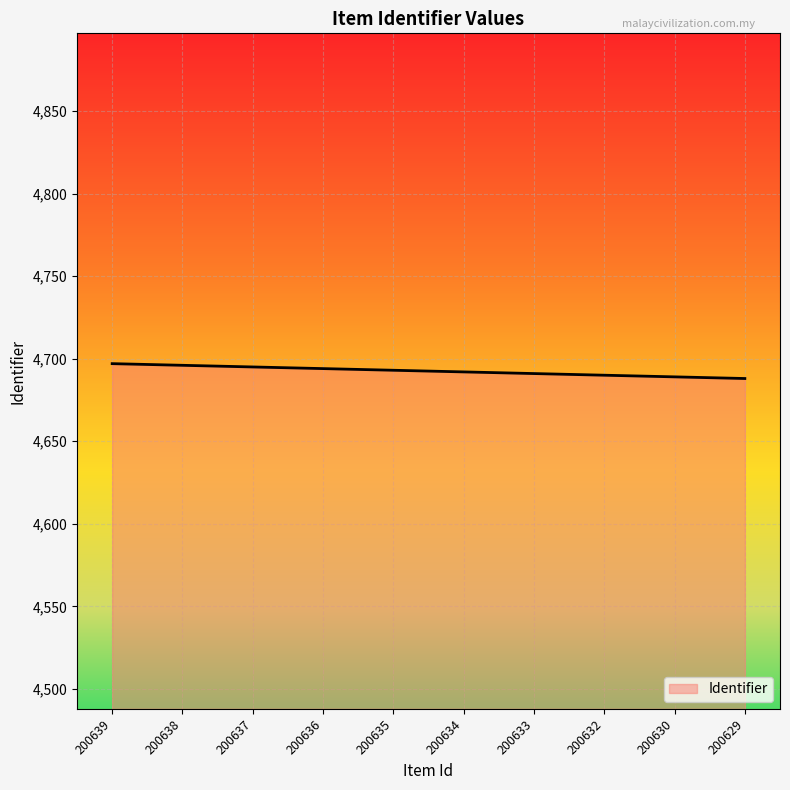

True or false: the data shows 4690 at 200632.

True